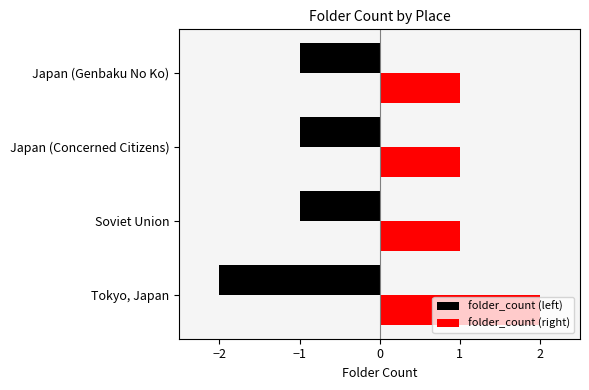

What is the difference between the maximum and second lowest values?

1